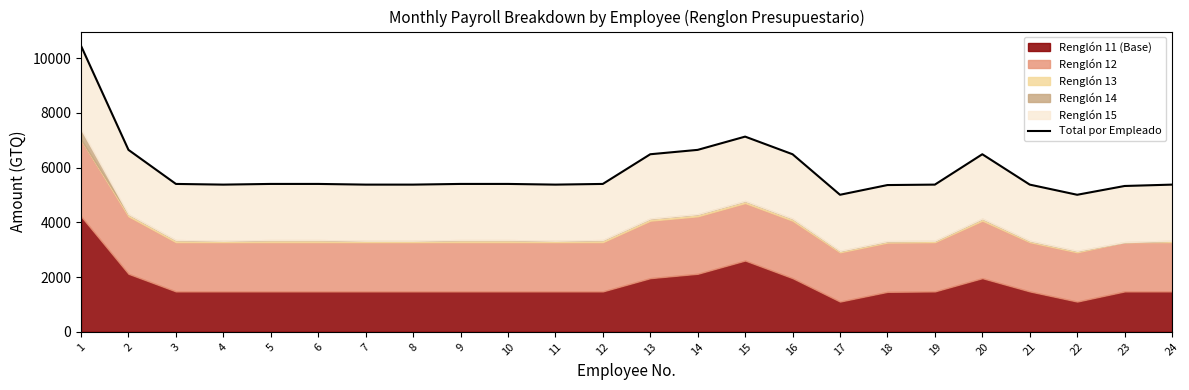

How many categories are shown in the chart?

24